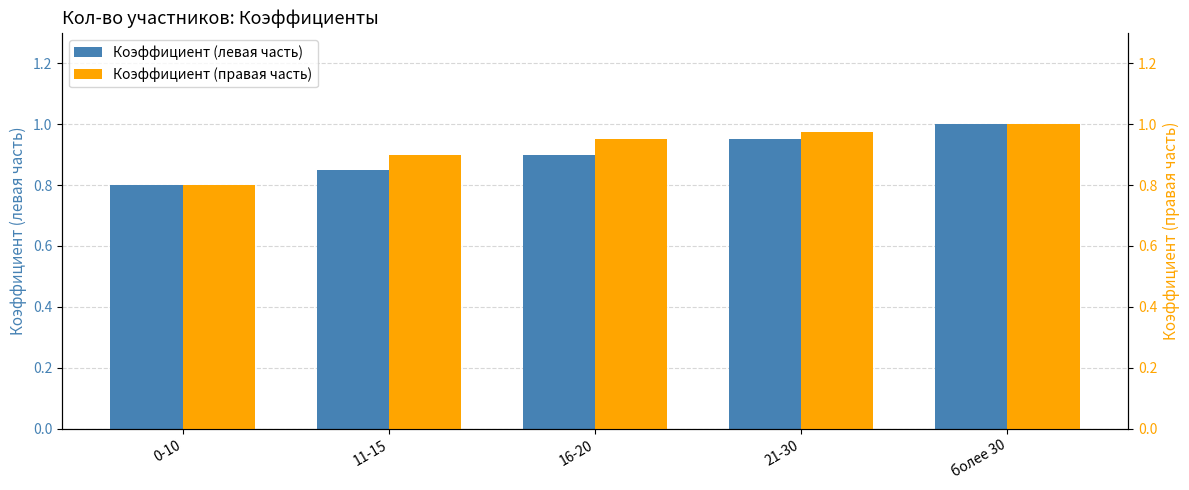

List the series in order of their peak value, lowest first.

Коэффициент (левая часть), Коэффициент (правая часть)